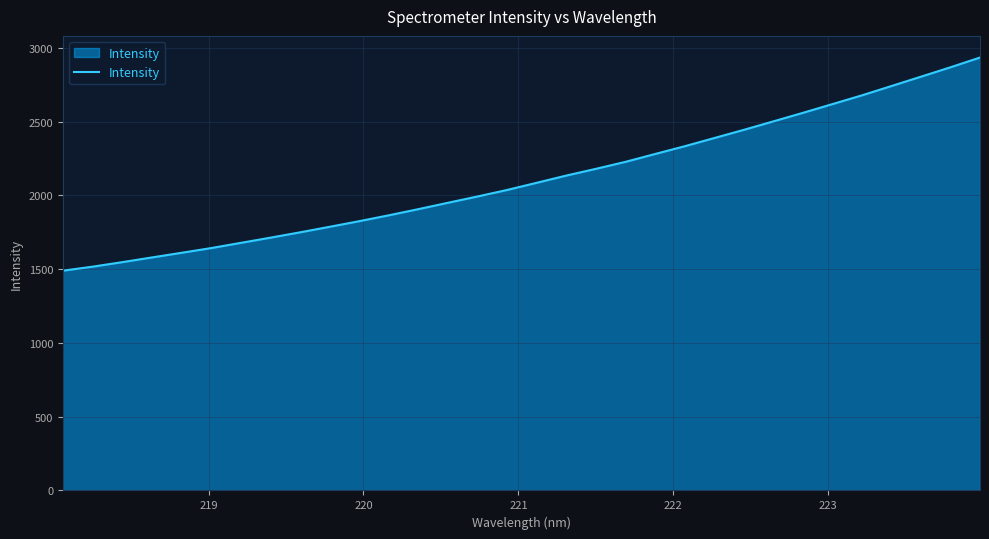

What is the smallest value displayed?

1489.5